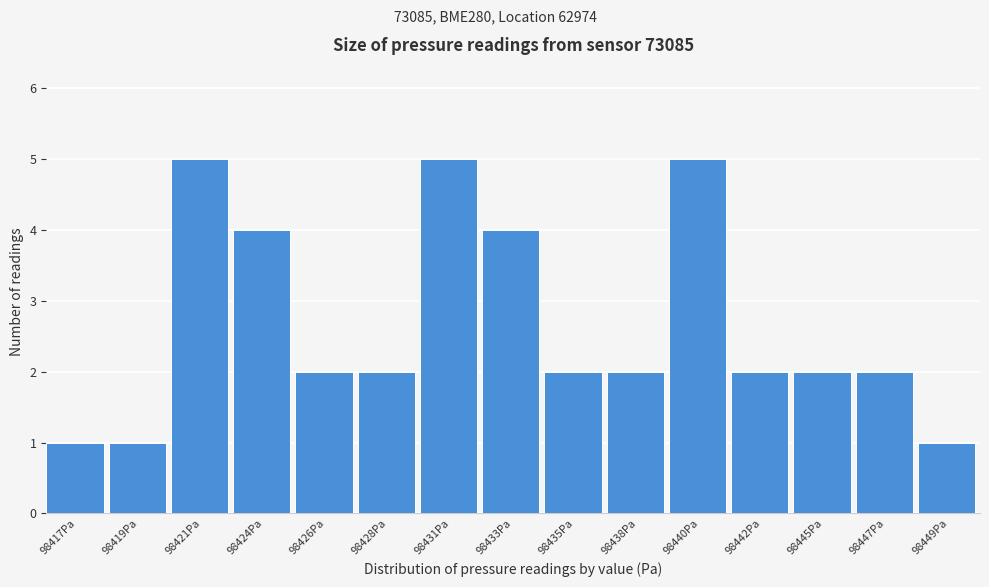

Reading left to right, list all the values displayed in this chart.

1	1	5	4	2	2	5	4	2	2	5	2	2	2	1